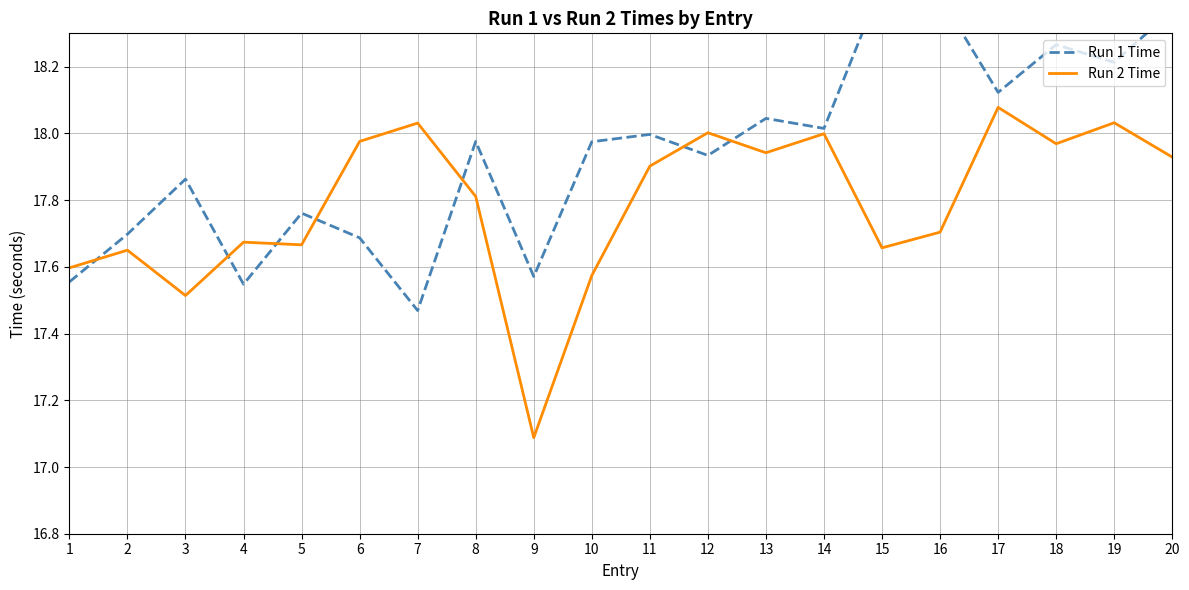

Between which two adjacent categories do Run 2 Time and Run 1 Time first intersect?

1 and 2